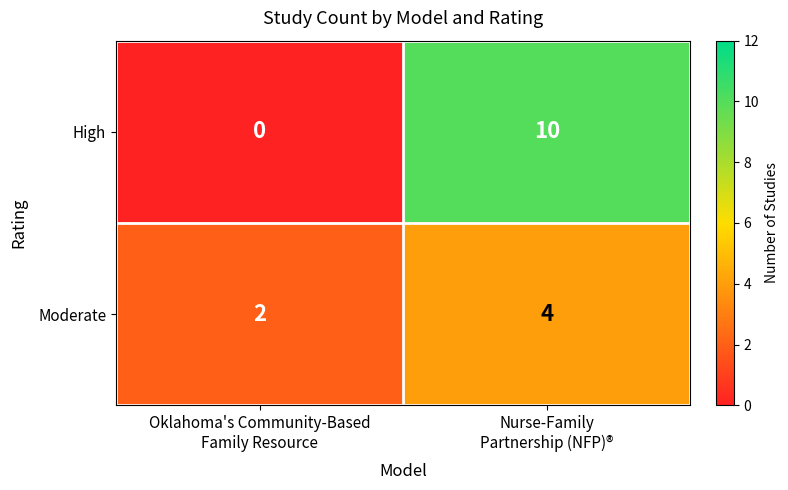

List the series in order of their overall mean, lowest first.

Moderate, High